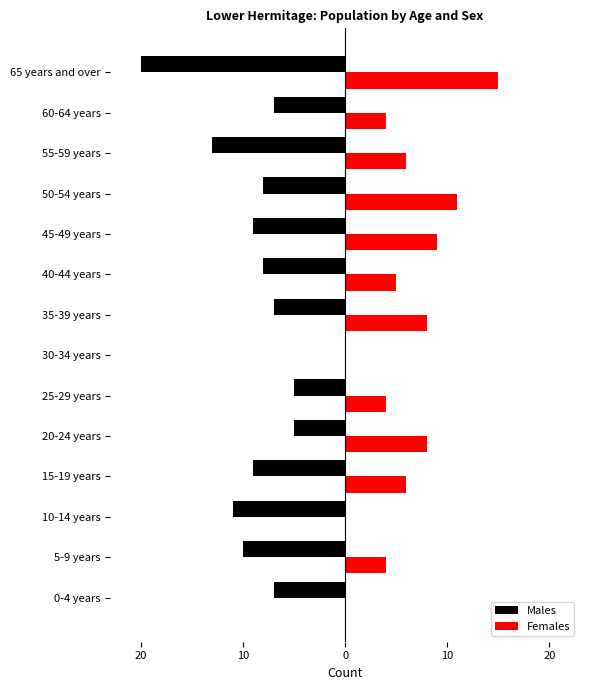

Rank the series by their maximum value, from lowest to highest.

Males, Females